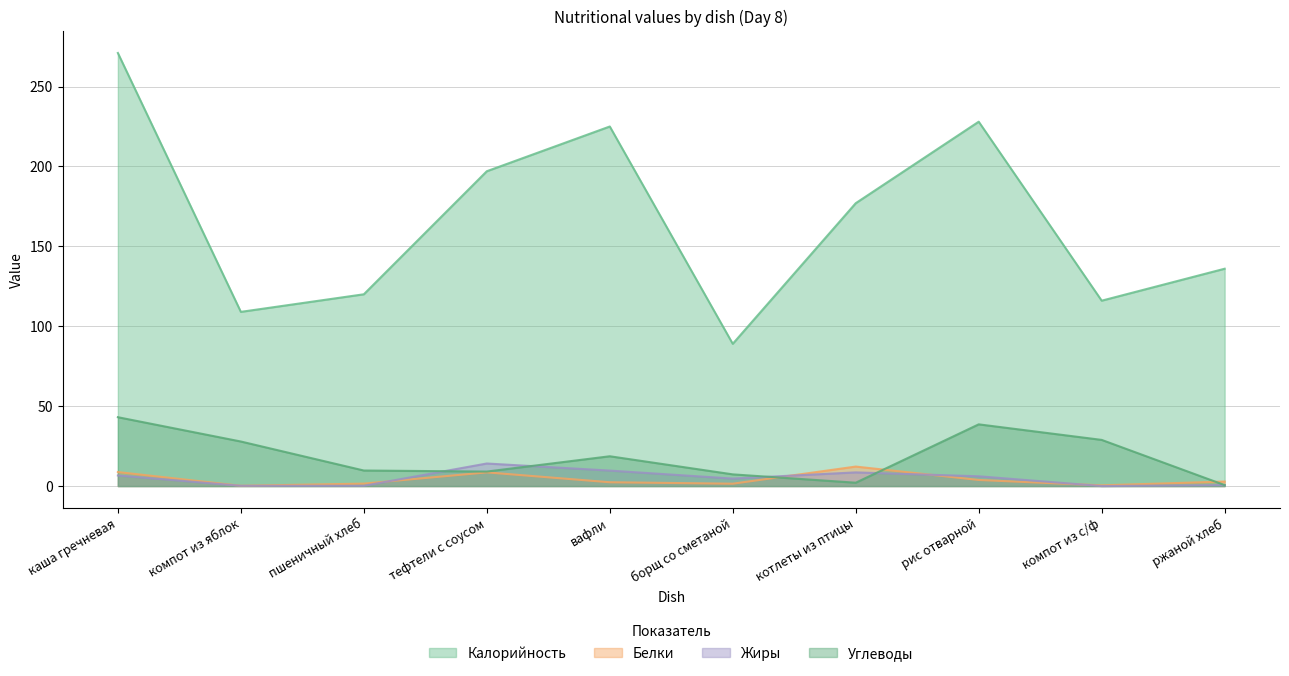

Reading left to right, list all the values displayed in this chart.

Калорийность: 271.0	109.0	120.0	197.0	225.0	89.0	177.0	228.0	116.0	136.0
Белки: 8.8	0.2	1.5	8.6	2.4	1.5	12.2	3.8	0.4	2.8
Жиры: 6.6	0.2	0.2	14.1	9.7	4.7	8.6	6.1	0.0	0.6
Углеводы: 43.1	27.9	9.7	9.1	18.6	7.3	2.1	38.6	28.9	0.6